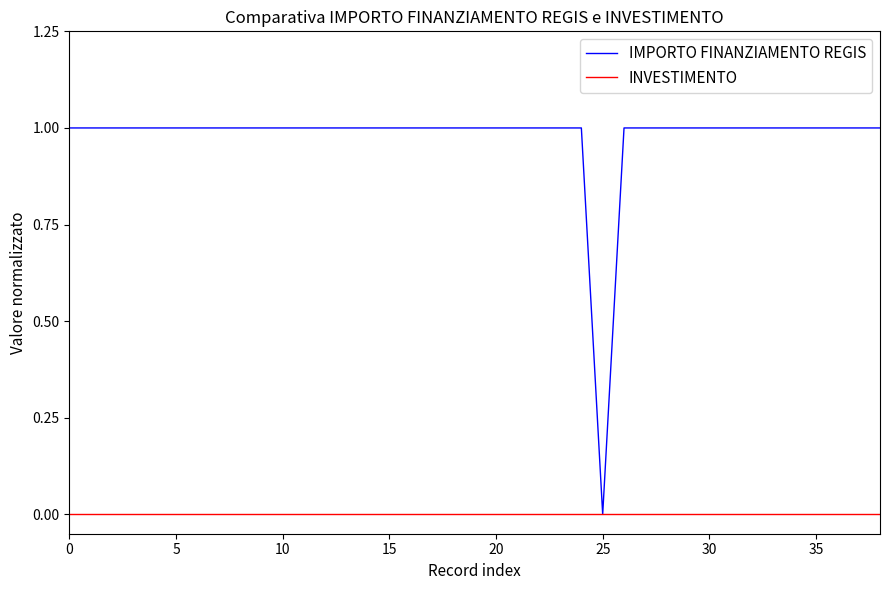

What is the greatest value displayed?

1.0